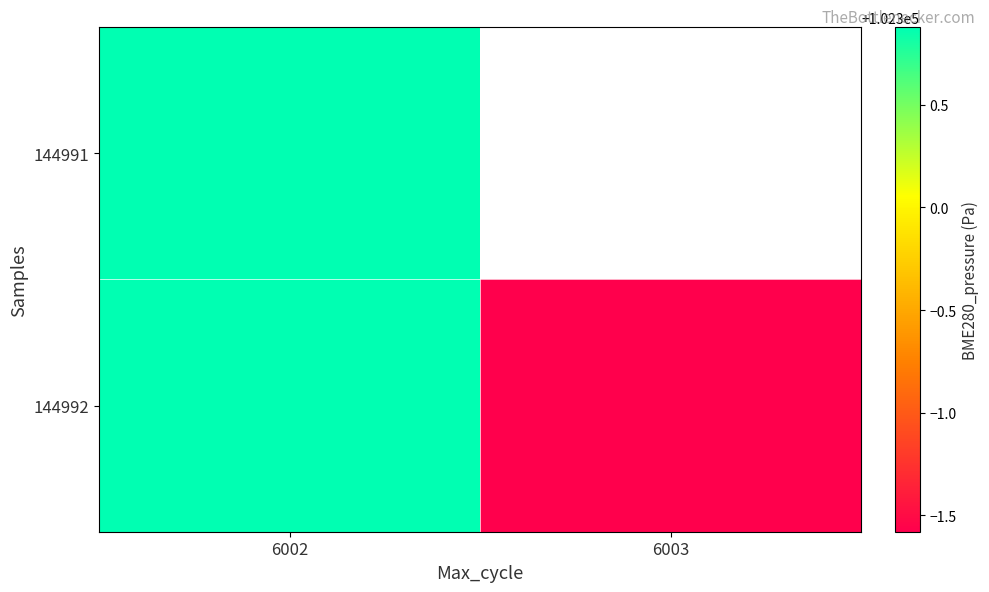

At which category is the sum across all series the highest?

6002